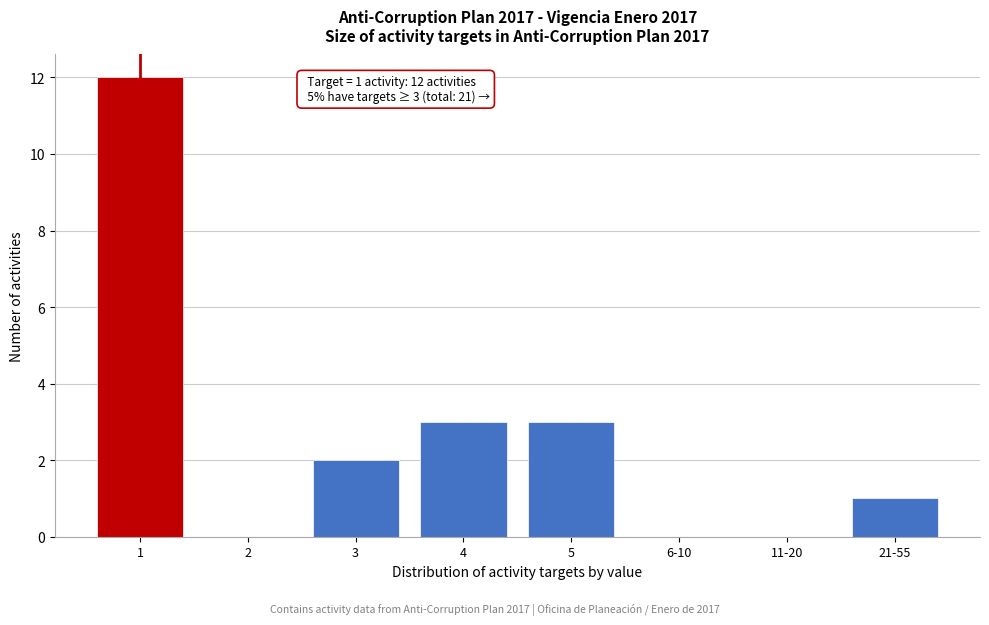

Reading left to right, what are all the values shown in this chart?

1=12	2=0	3=2	4=3	5=3	6-10=0	11-20=0	21-55=1